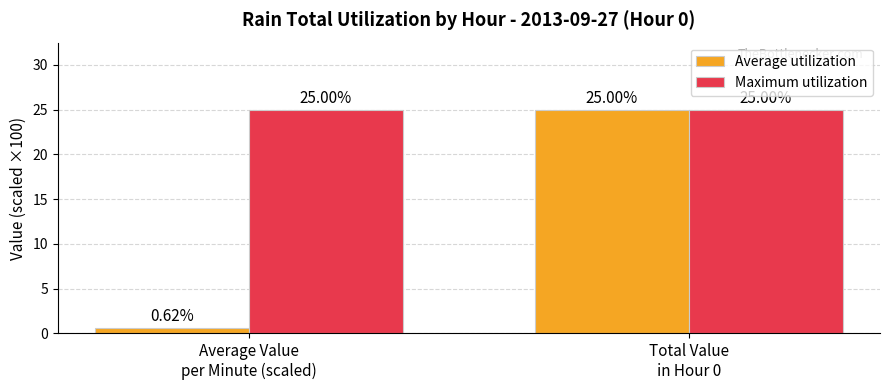

Which series has the largest total across all categories?

Maximum utilization